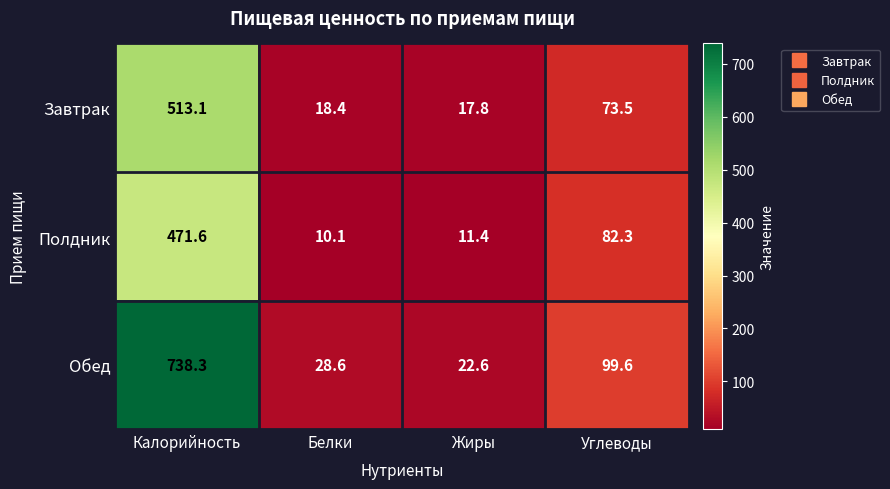

True or false: Завтрак has a value of 9.8 at Жиры.

False